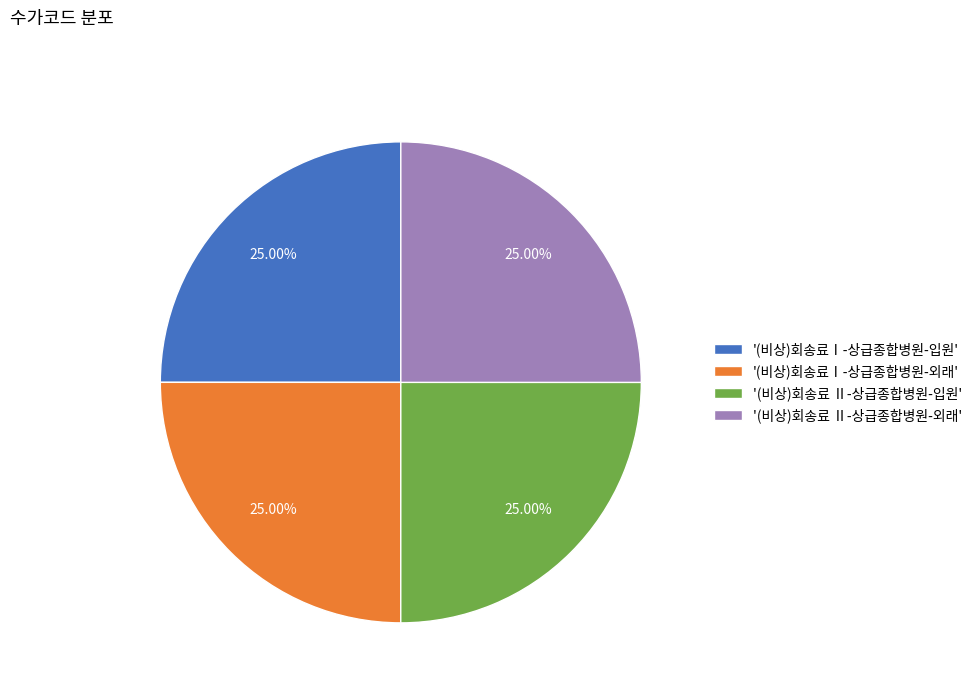

Approximately how many times larger is the value at '(비상)회송료Ⅰ-상급종합병원-입원' compared to '(비상)회송료 Ⅱ-상급종합병원-입원'?

1.0